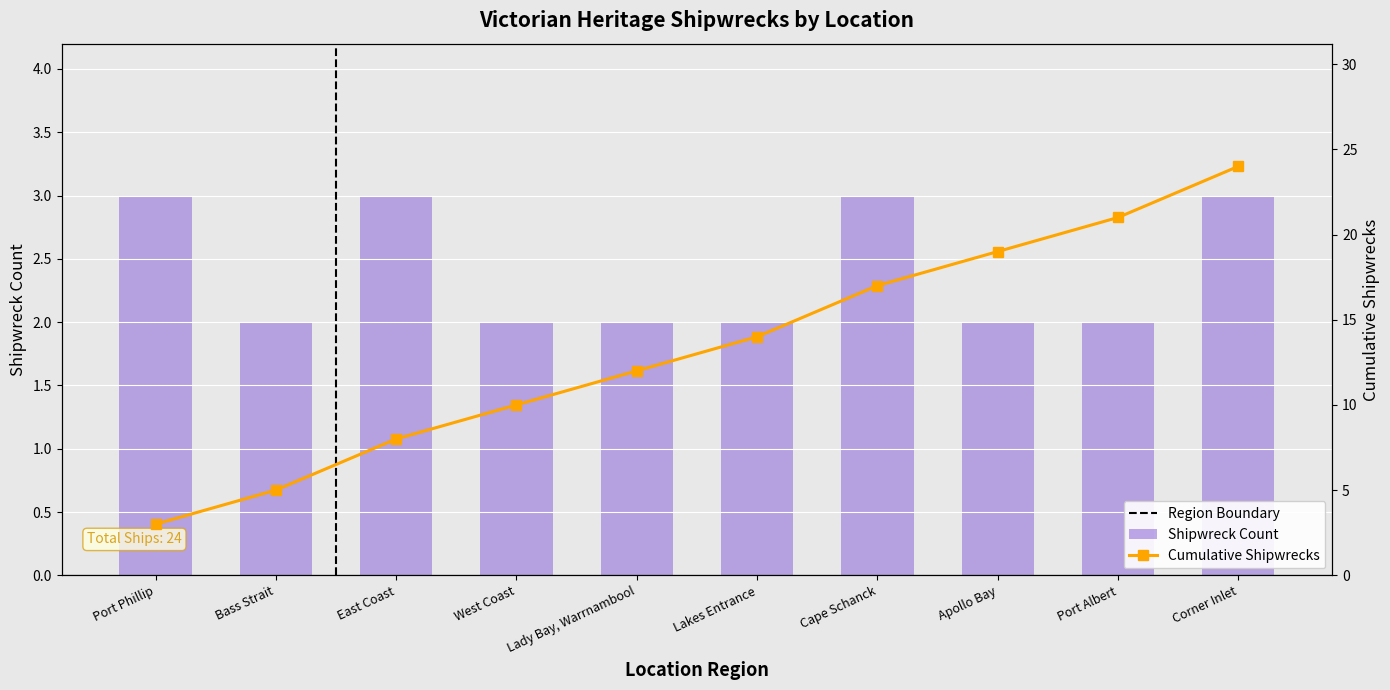

Are the bars grouped side by side (vs. stacked)?

No